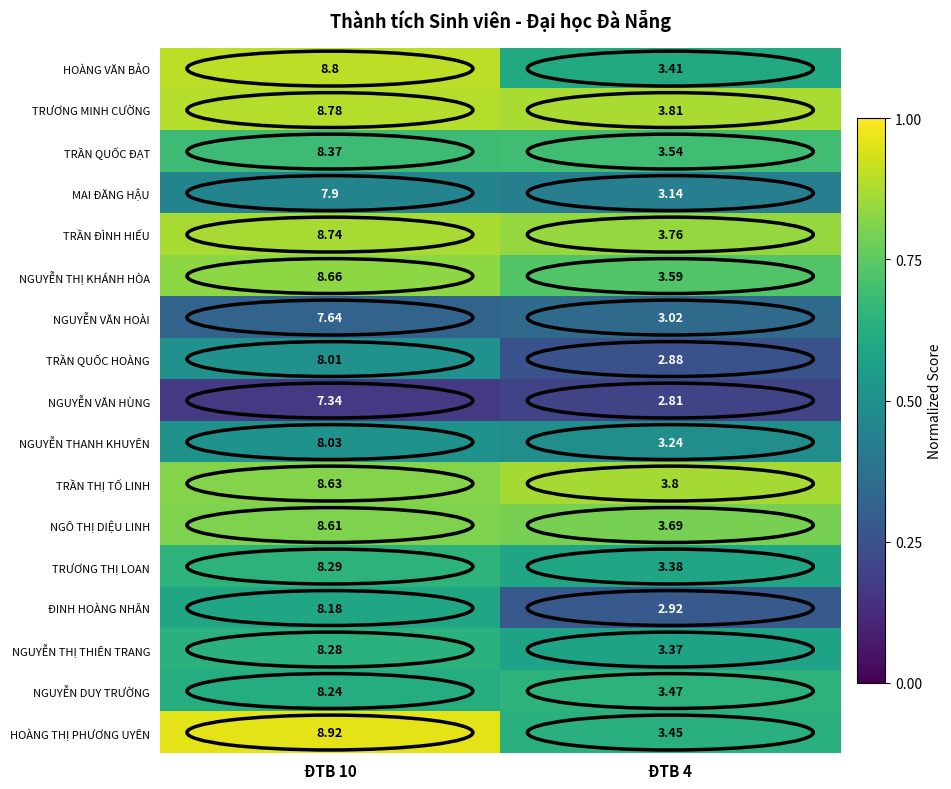

List the series in order of their peak value, highest first.

HOÀNG THỊ PHƯƠNG UYÊN, HOÀNG VĂN BẢO, TRƯƠNG MINH CƯỜNG, TRẦN ĐÌNH HIẾU, NGUYỄN THỊ KHÁNH HÒA, TRẦN THỊ TỐ LINH, NGÔ THỊ DIỆU LINH, TRẦN QUỐC ĐẠT, TRƯƠNG THỊ LOAN, NGUYỄN THỊ THIÊN TRANG, NGUYỄN DUY TRƯỜNG, ĐINH HOÀNG NHÂN, NGUYỄN THANH KHUYÊN, TRẦN QUỐC HOÀNG, MAI ĐĂNG HẬU, NGUYỄN VĂN HOÀI, NGUYỄN VĂN HÙNG